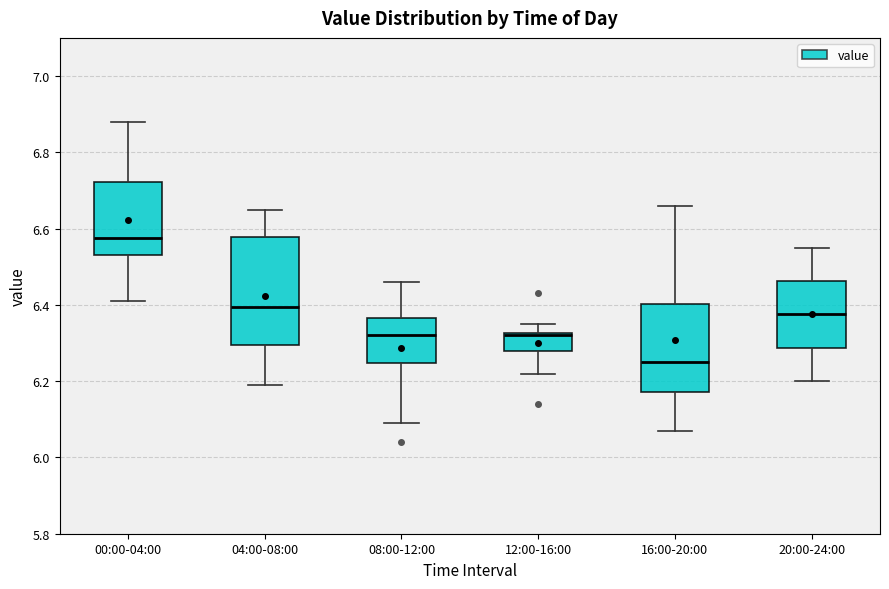

Reading left to right, read every box against the y-axis: the position of its median line, the range the box covers, and the ends of its whiskers. The values are not printed on the chart, so give them approximately, as read against the axis.

00:00-04:00: median 6.58, box 6.54 to 6.72, whiskers 6.42 to 6.88
04:00-08:00: median 6.40, box 6.30 to 6.58, whiskers 6.20 to 6.66
08:00-12:00: median 6.32, box 6.24 to 6.36, whiskers 6.10 to 6.46
12:00-16:00: median 6.32 (just below the box's upper edge), box 6.28 to 6.32, whiskers 6.22 to 6.36
16:00-20:00: median 6.26, box 6.18 to 6.40, whiskers 6.08 to 6.66
20:00-24:00: median 6.38, box 6.28 to 6.46, whiskers 6.20 to 6.56